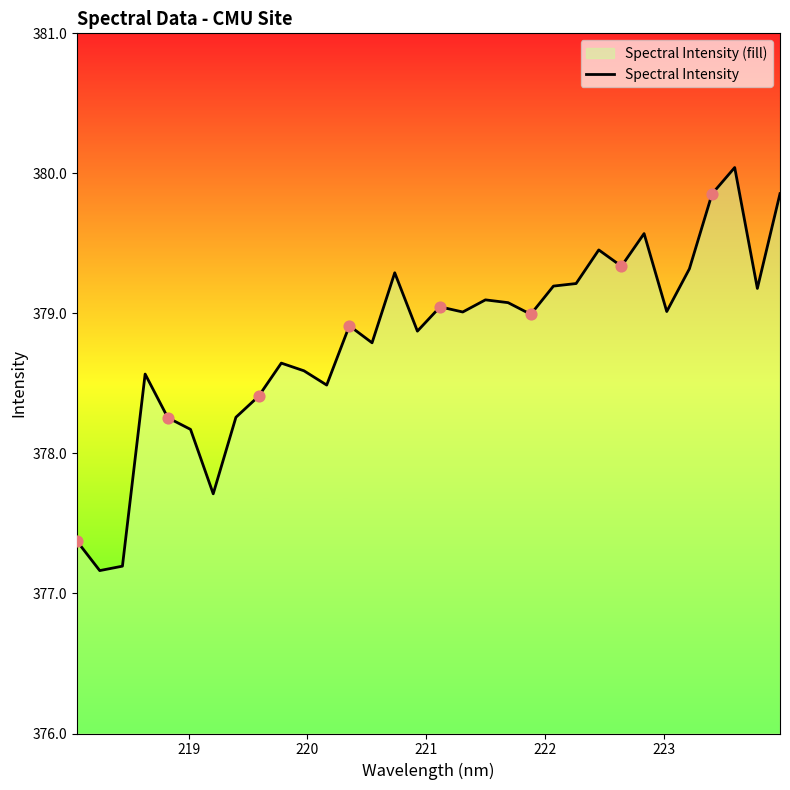

What is the minimum value shown in the chart?

377.2